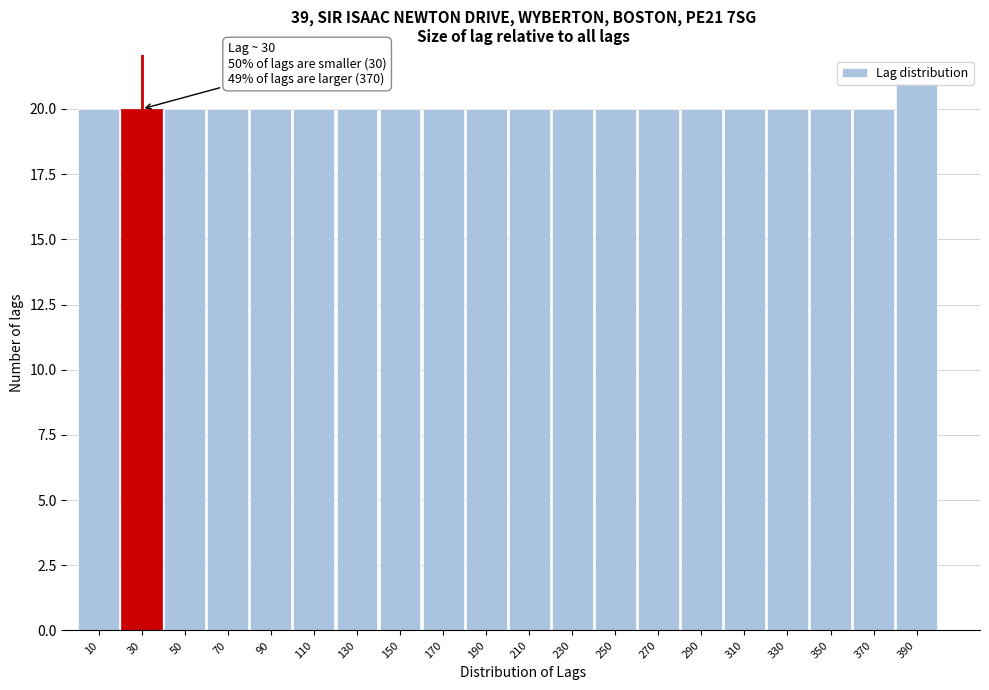

Which range on the x-axis has the tallest bar?

380 to 400